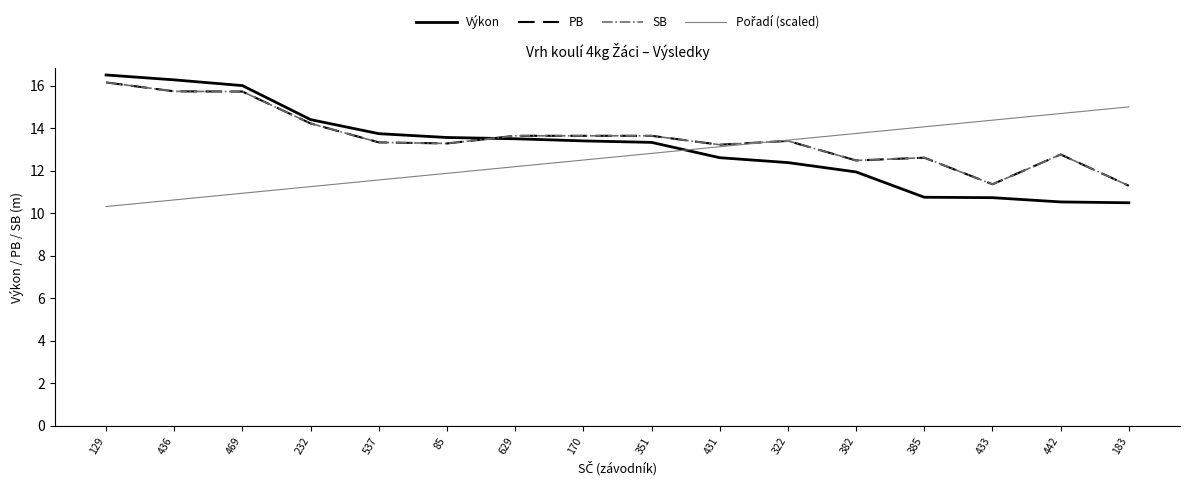

What is the sum of all PB values?

216.5